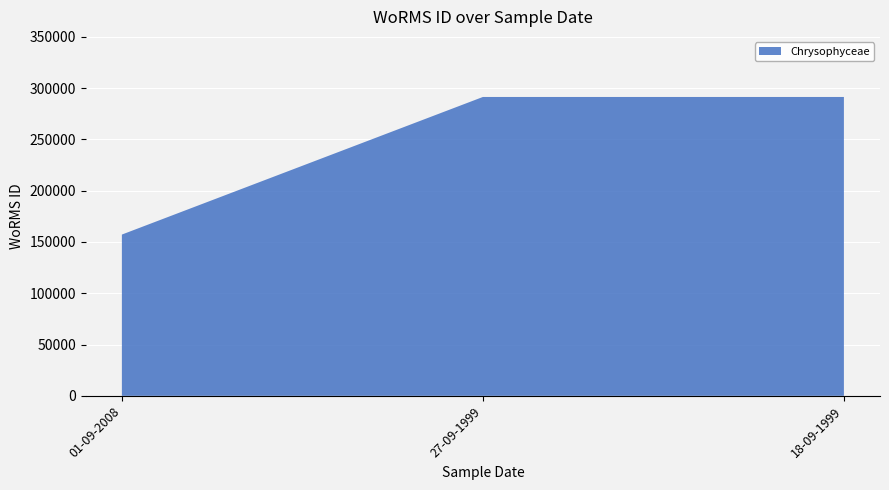

What is the approximate value at 27-09-1999?

291417